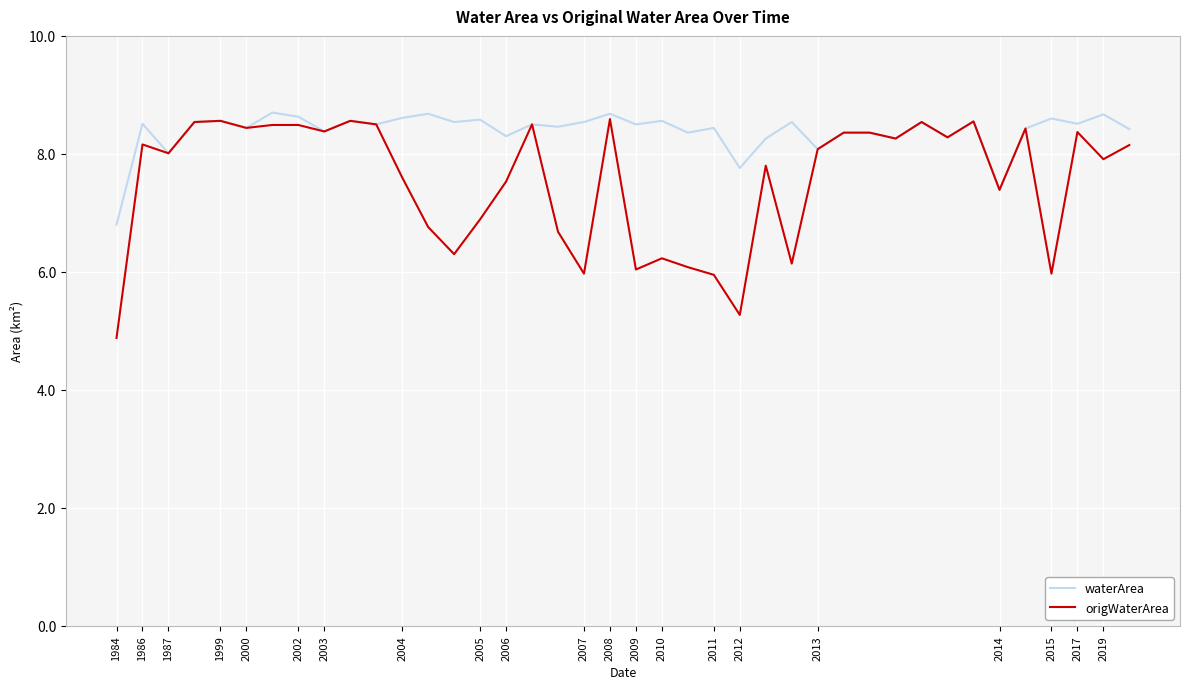

What is the minimum value shown in the chart?

4.9